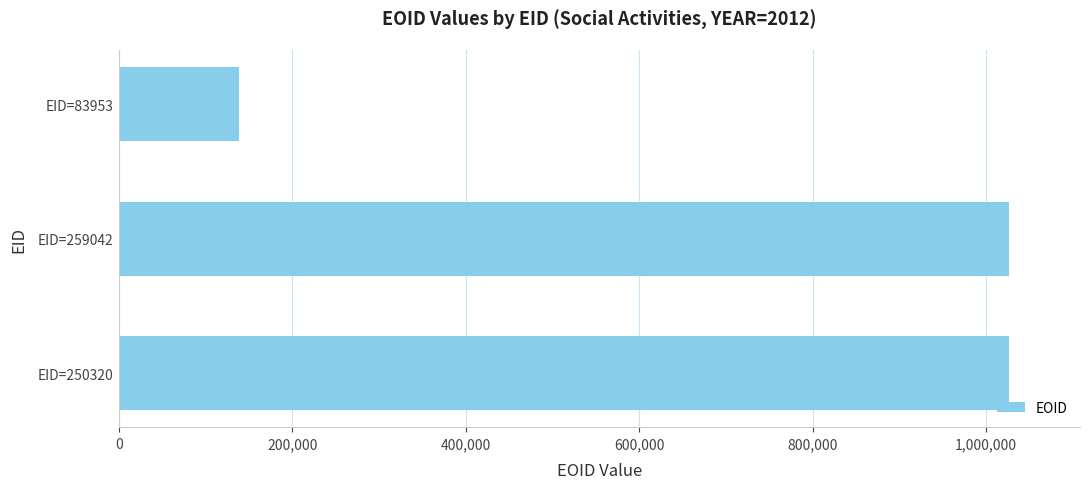

What is the maximum value shown in the chart?

1026331